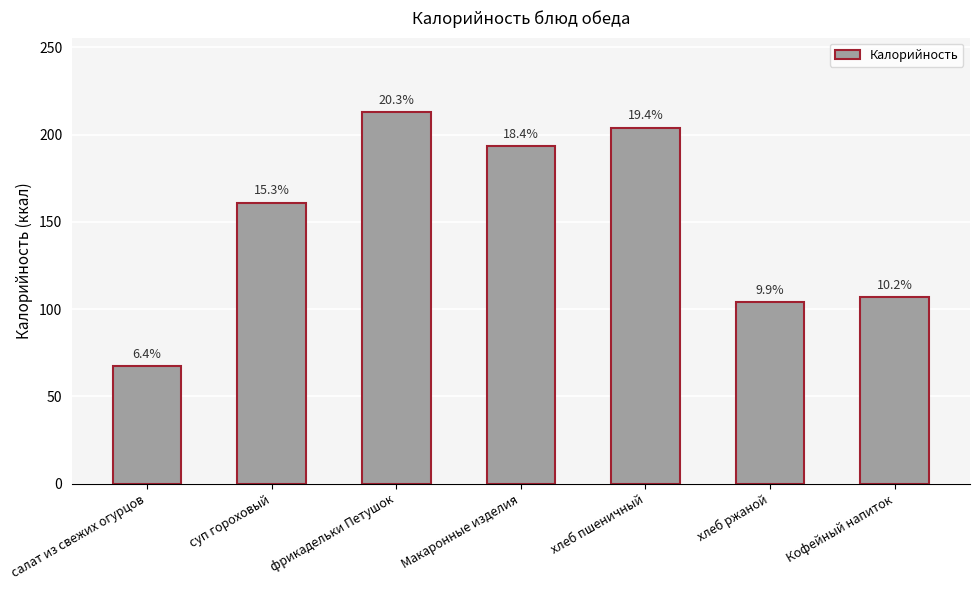

How many bars are there in total?

7